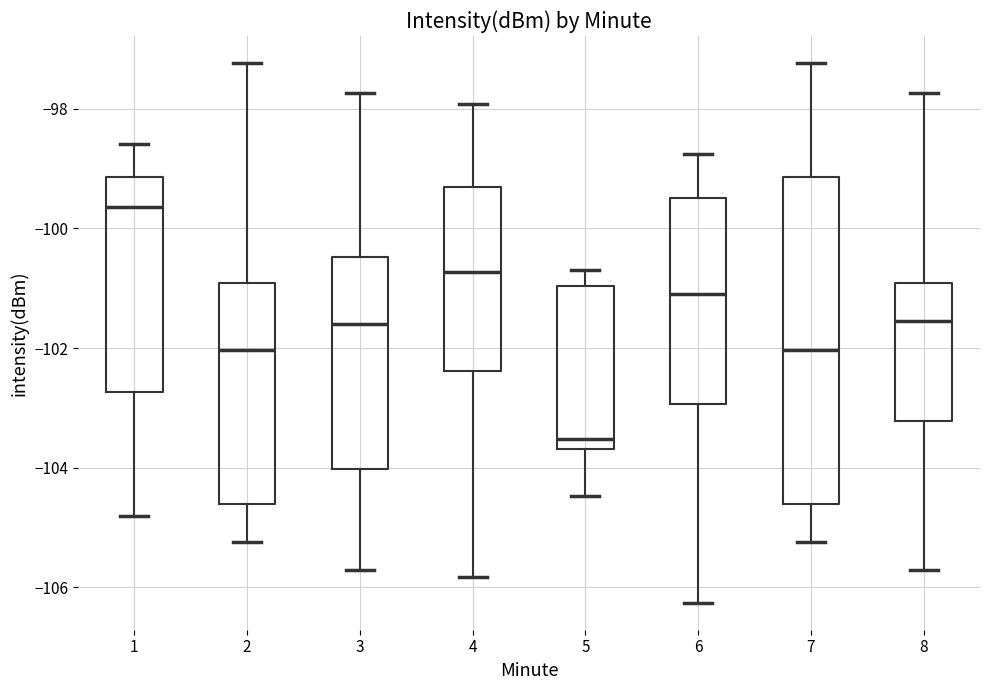

Where is the lower edge of the box at x = 3 on the y-axis? The values are not printed on the chart, so give them approximately, as read against the axis.

-104.0